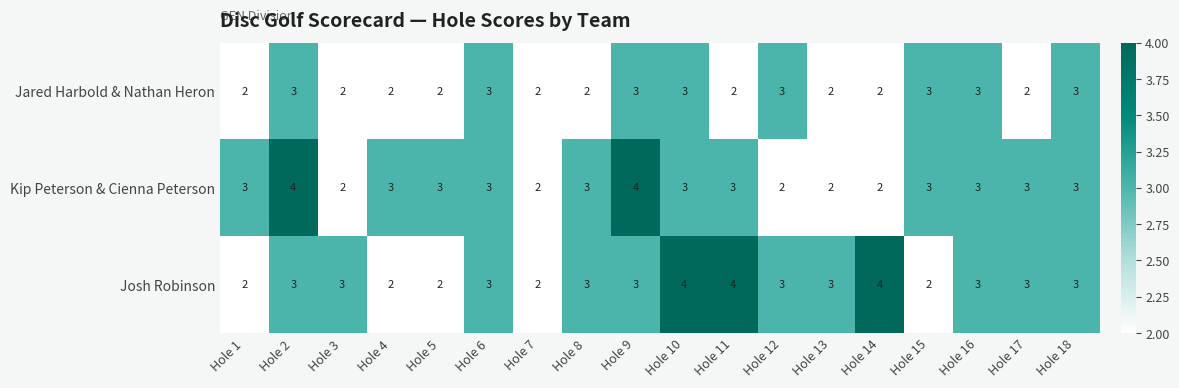

How many Jared Harbold & Nathan Heron values are between 2 and 3?

18